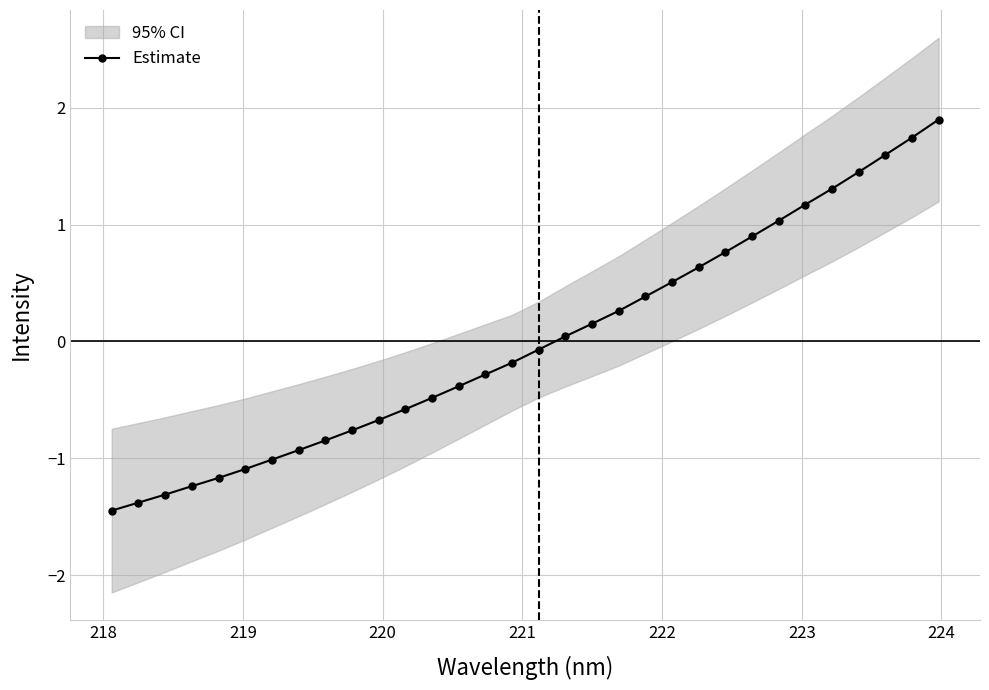

What is the value of the Estimate point at the 19th from the left?

0.2